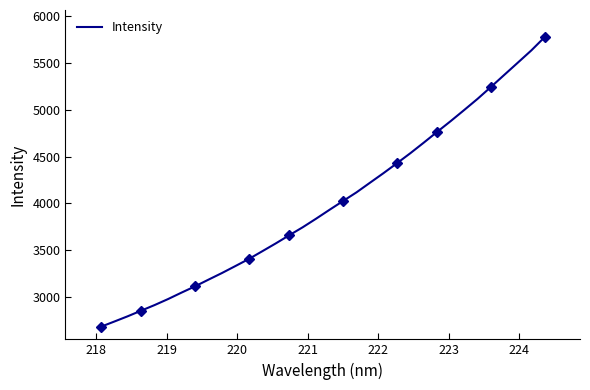

What is the highest value of the Intensity series?

5778.7